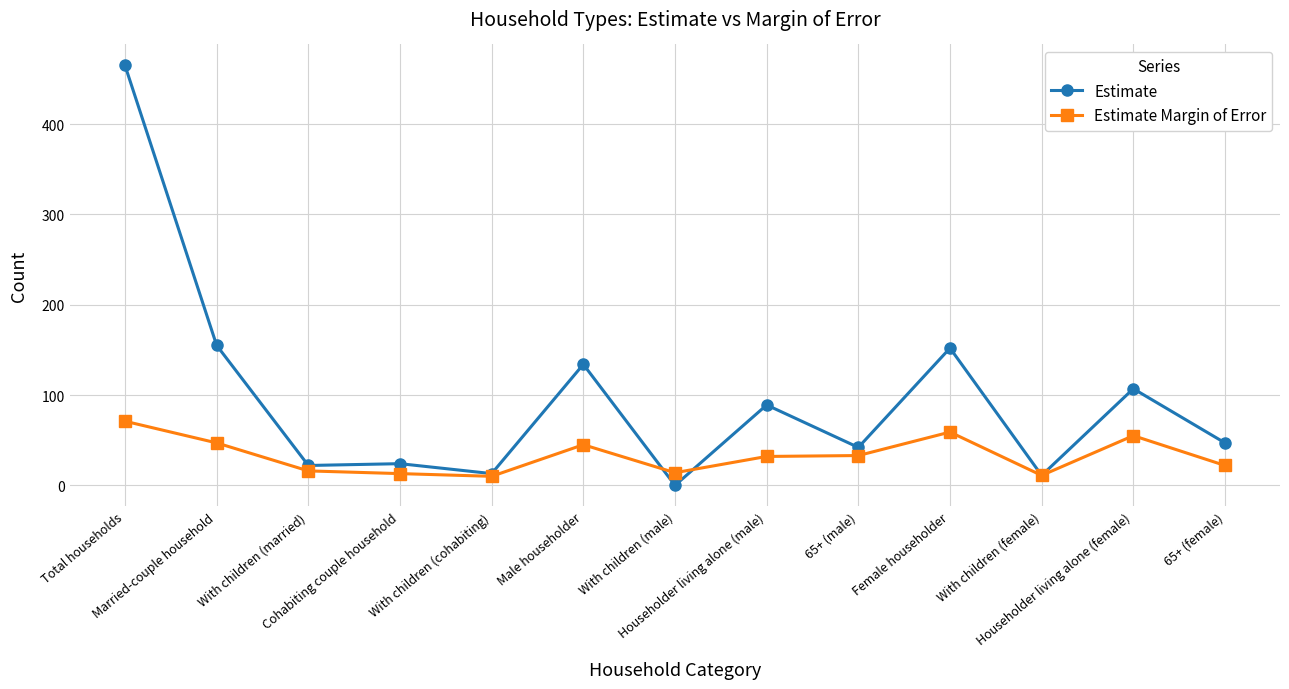

True or false: Estimate has a value of 89 at Householder living alone (male).

True